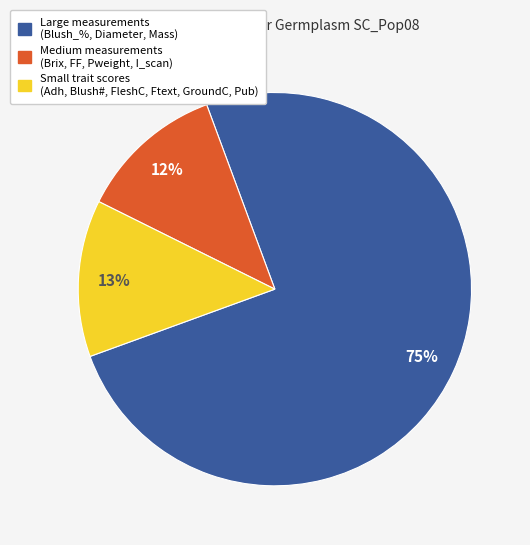

Is the sum of Small trait scores (Adh, Blush#, FleshC, Ftext, GroundC, Pub) and Medium measurements (Brix, FF, Pweight, I_scan) greater than half?

No